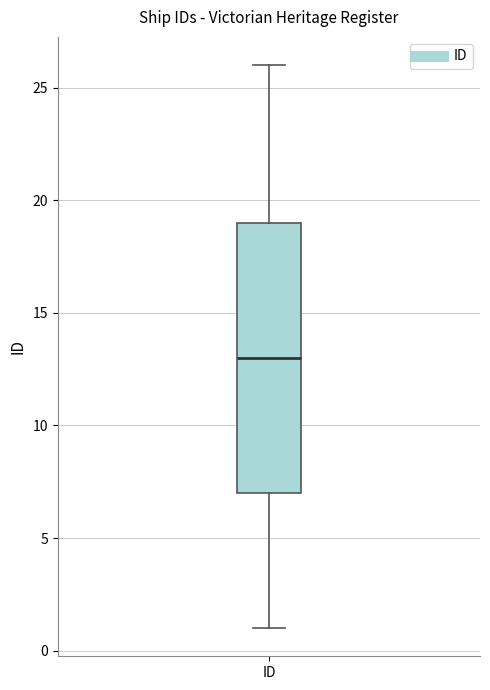

Read this box plot against the y-axis: the position of the median line, the range covered by the box, and the ends of both whiskers. The values are not printed on the chart, so give them approximately, as read against the axis.

median 13, box 7 to 19, whiskers 1 to 26